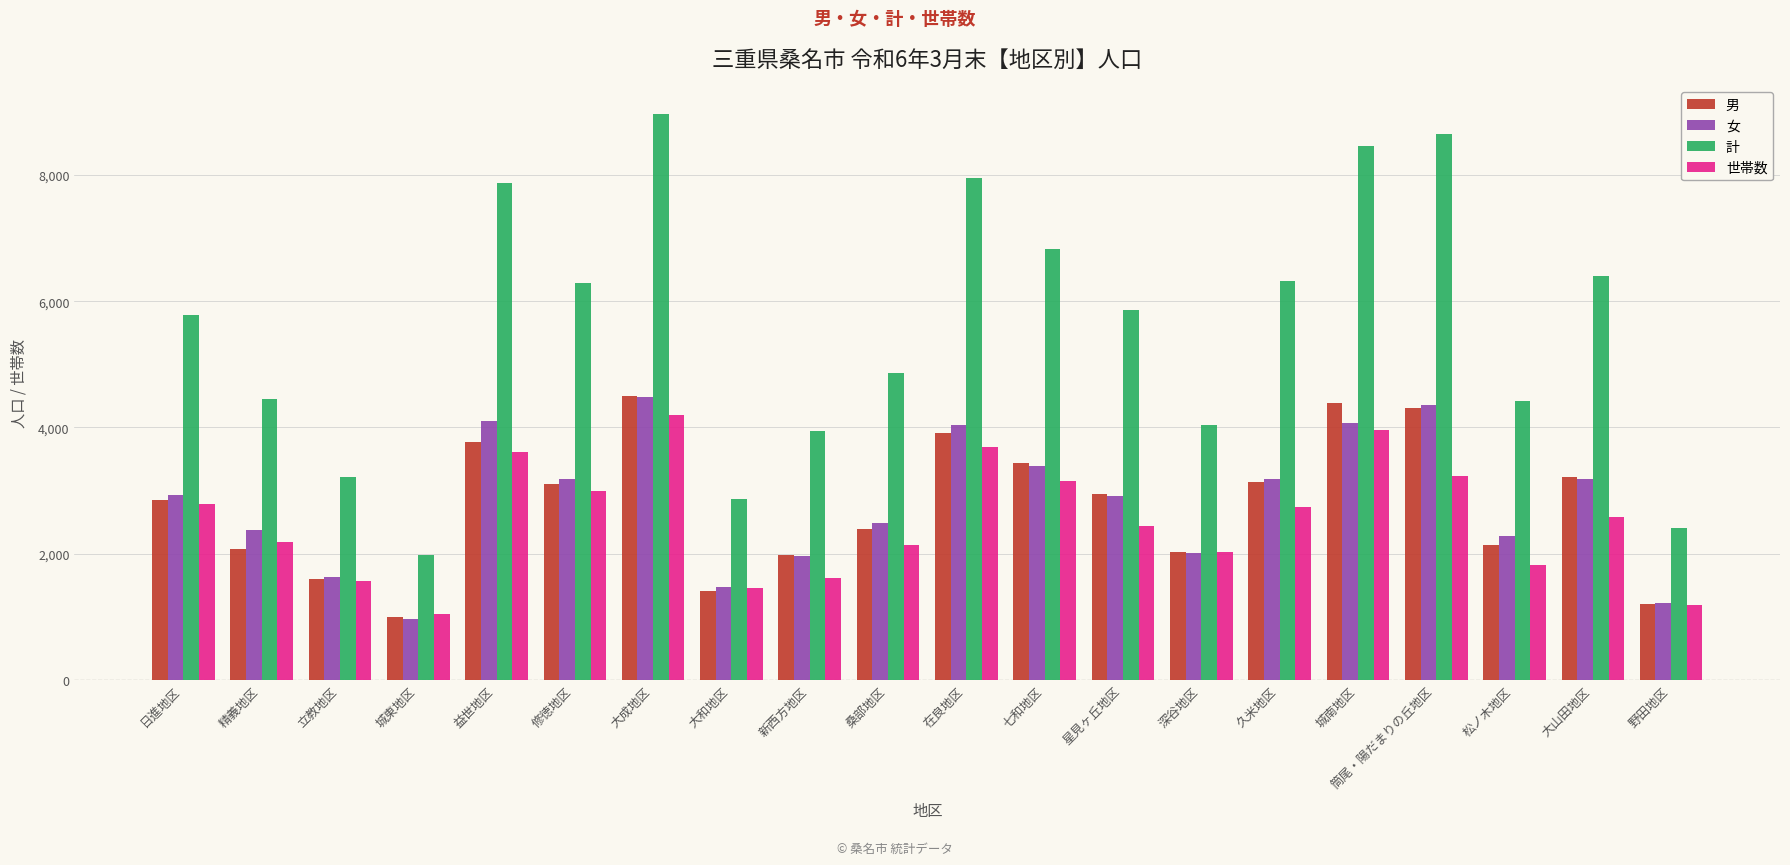

At which category is the sum across all series the highest?

大成地区